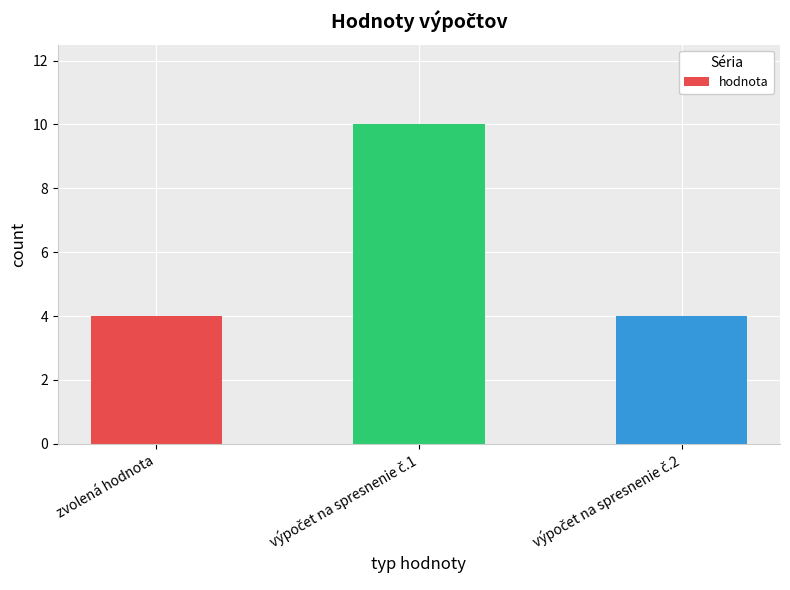

What is the label of the 3rd bar from the right?

zvolená hodnota